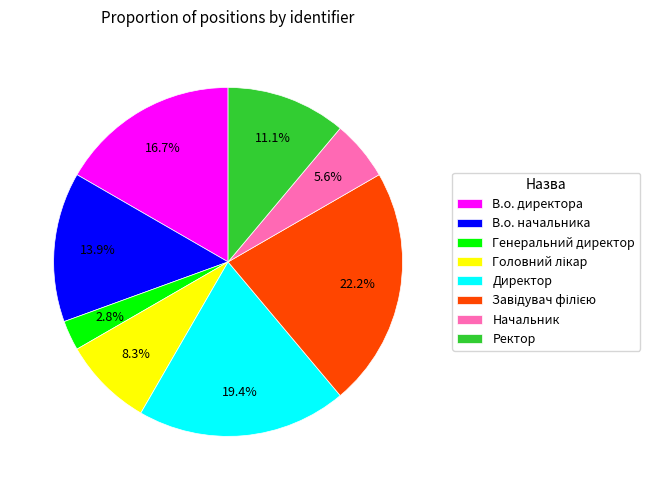

To the nearest percent, what is the difference between the largest and smallest slice percentages?

19%